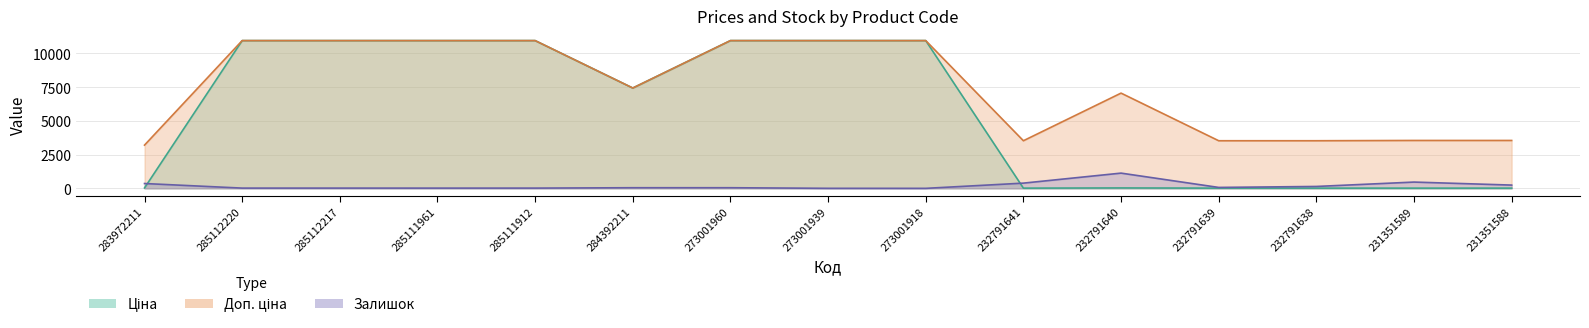

What position from the right is 285112220?

14